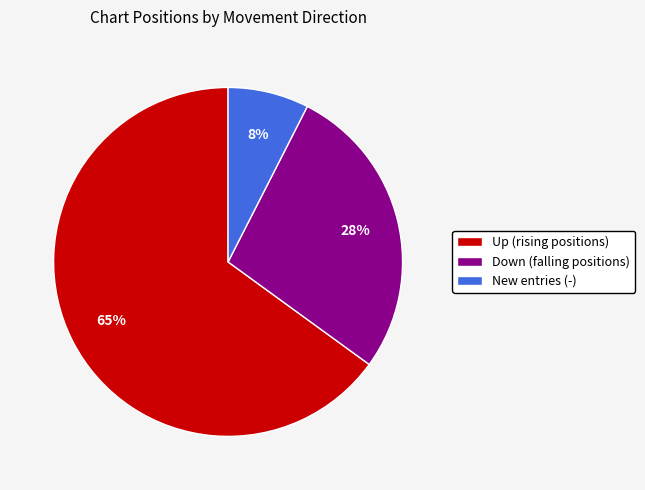

Is it true that New entries (-) is 8% of the pie?

True